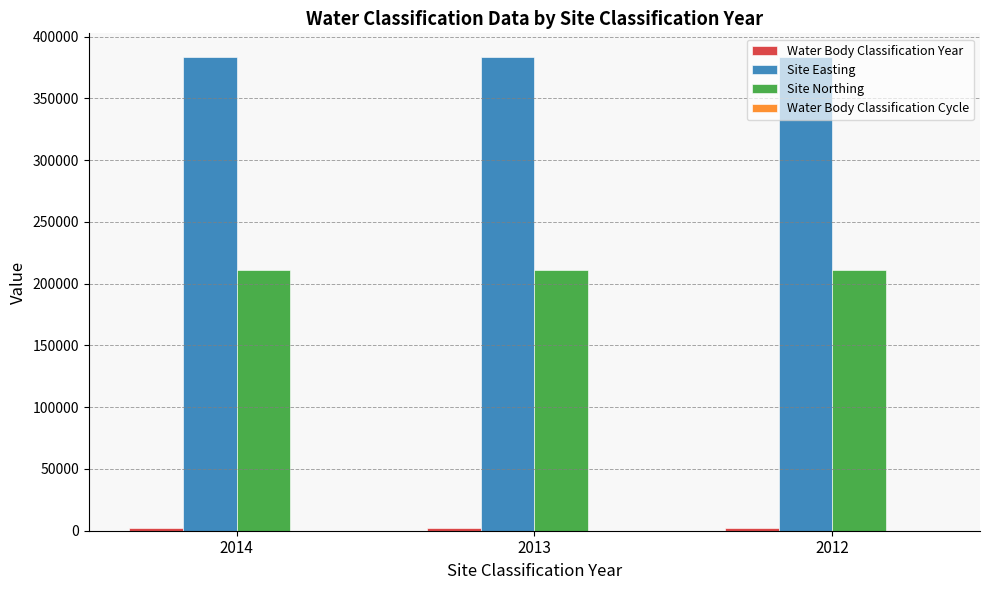

The value of Site Easting at 2014 is 383470. True or false?

True